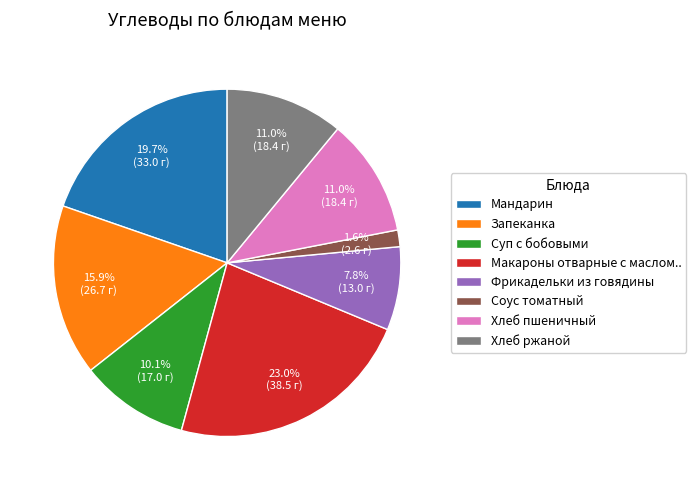

What is the smallest slice in the pie chart?

Соус томатный